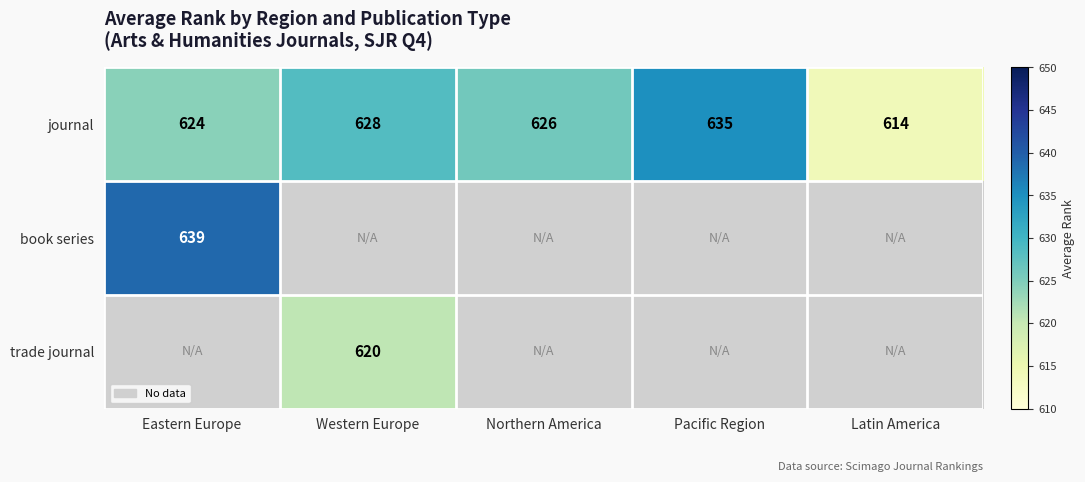

Is it true that journal equals 262.7 at Western Europe?

False